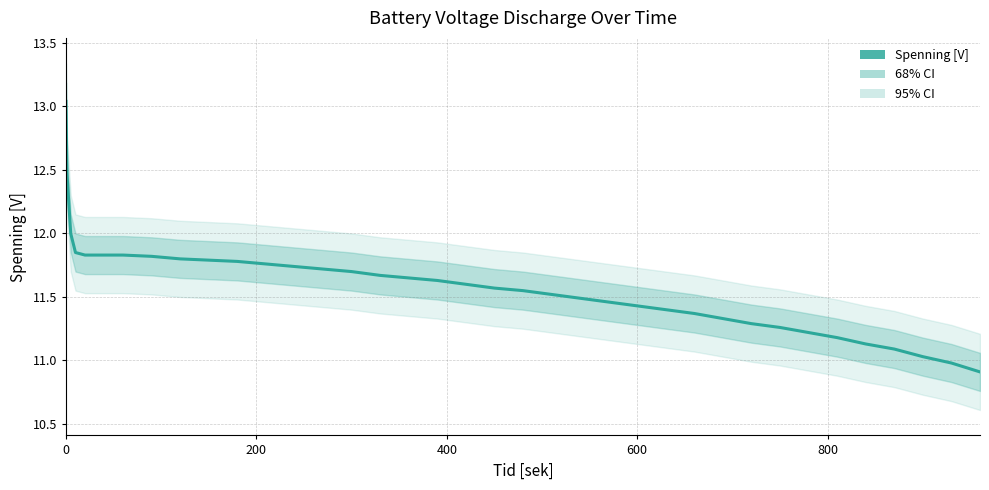

How many data points does each series have?

38